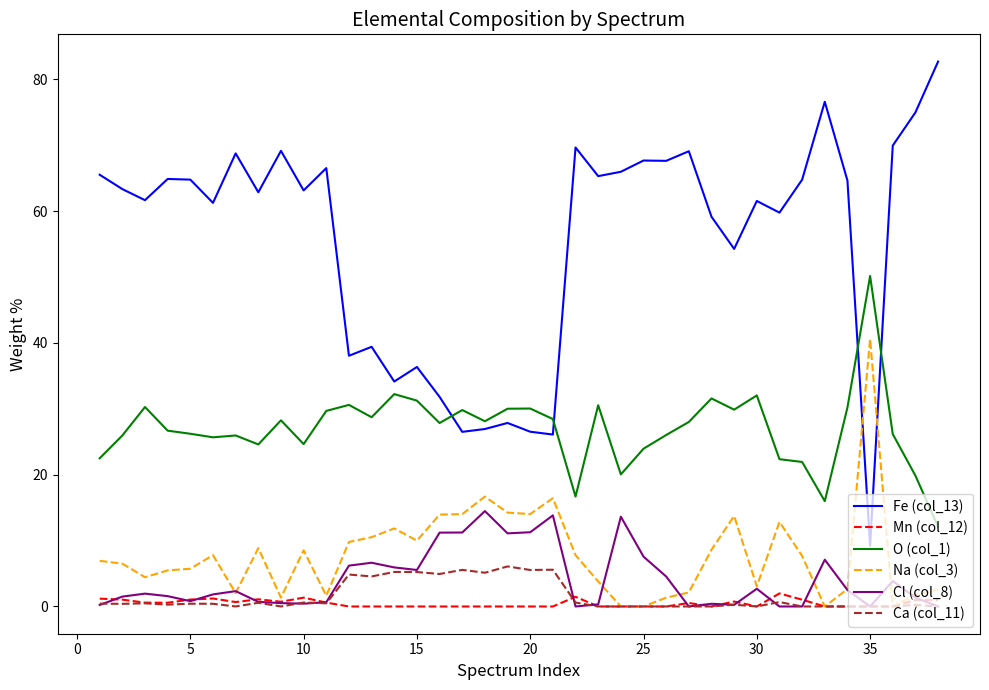

Which series has the largest total across all categories?

Fe (col_13)